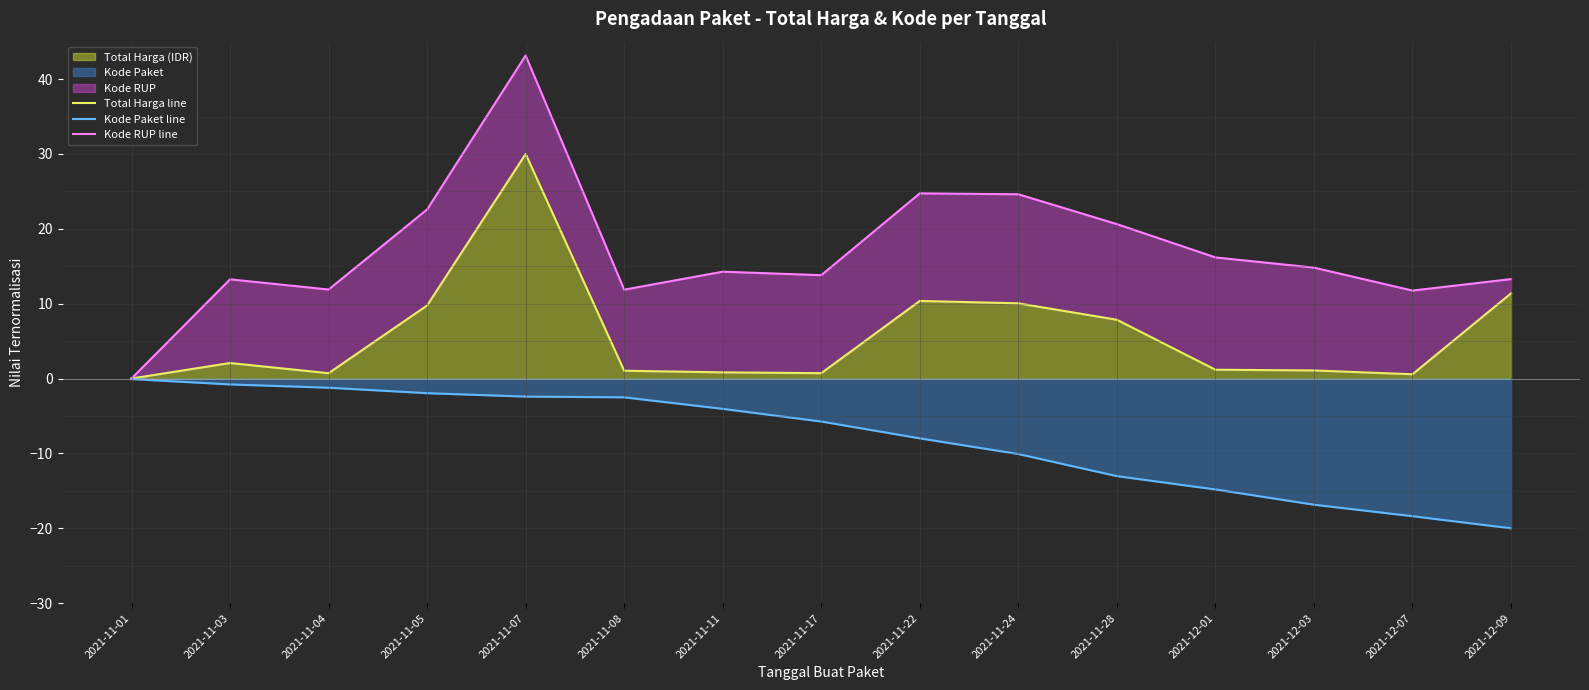

True or false: Kode RUP line and Total Harga line cross at least once.

False